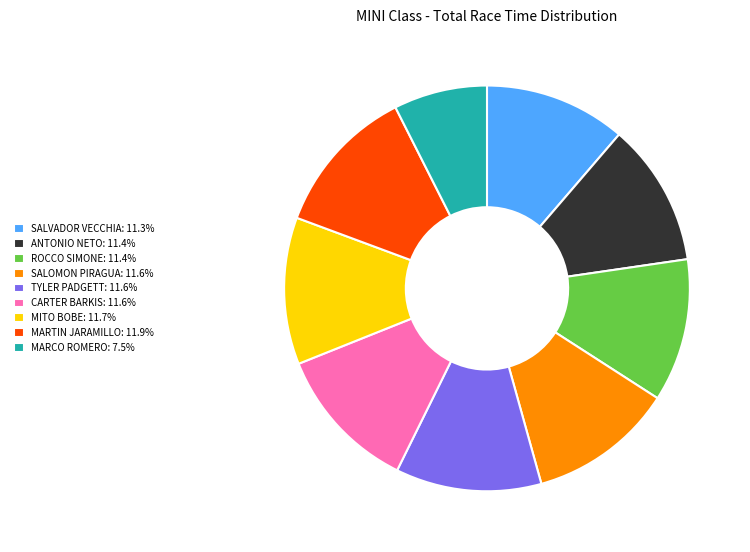

Do TYLER PADGETT: 11.6% and CARTER BARKIS: 11.6% together represent more than half of the pie?

No